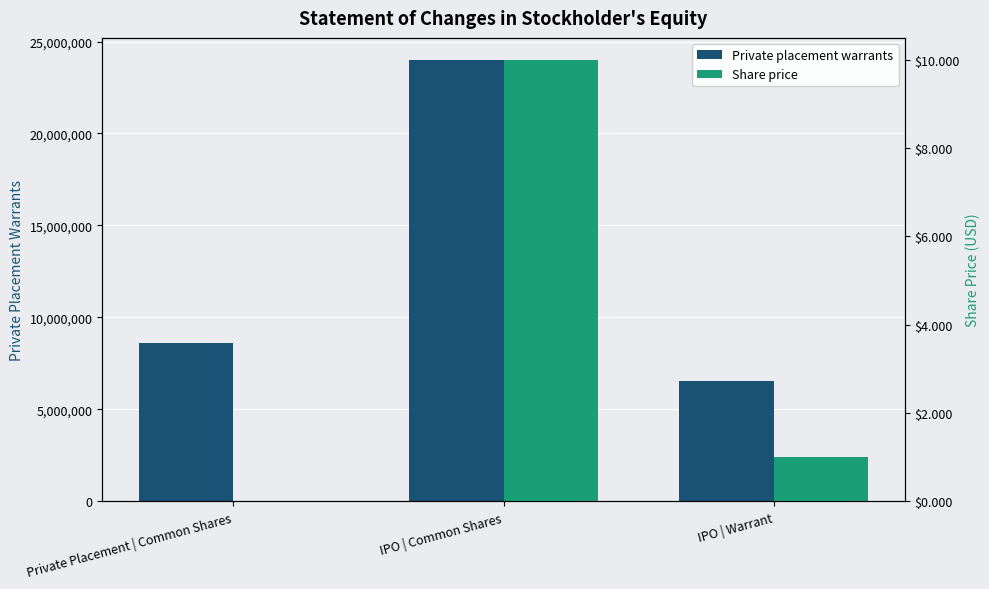

At which label does Private placement warrants first exceed 8625000?

IPO | Common Shares